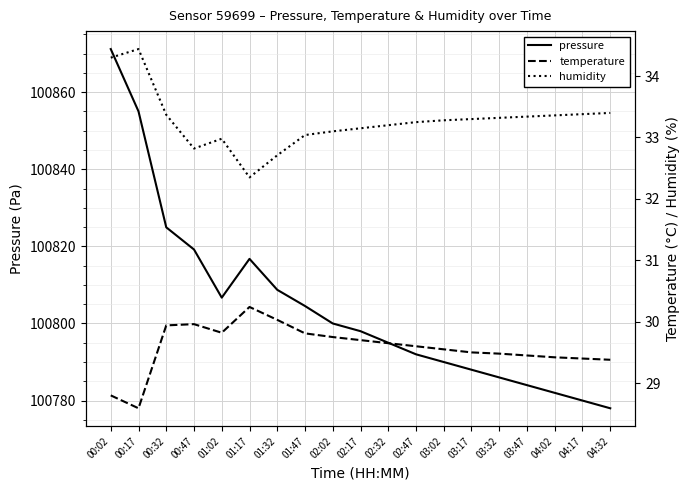

True or false: pressure has a value of 177178.4 at 02:32.

False